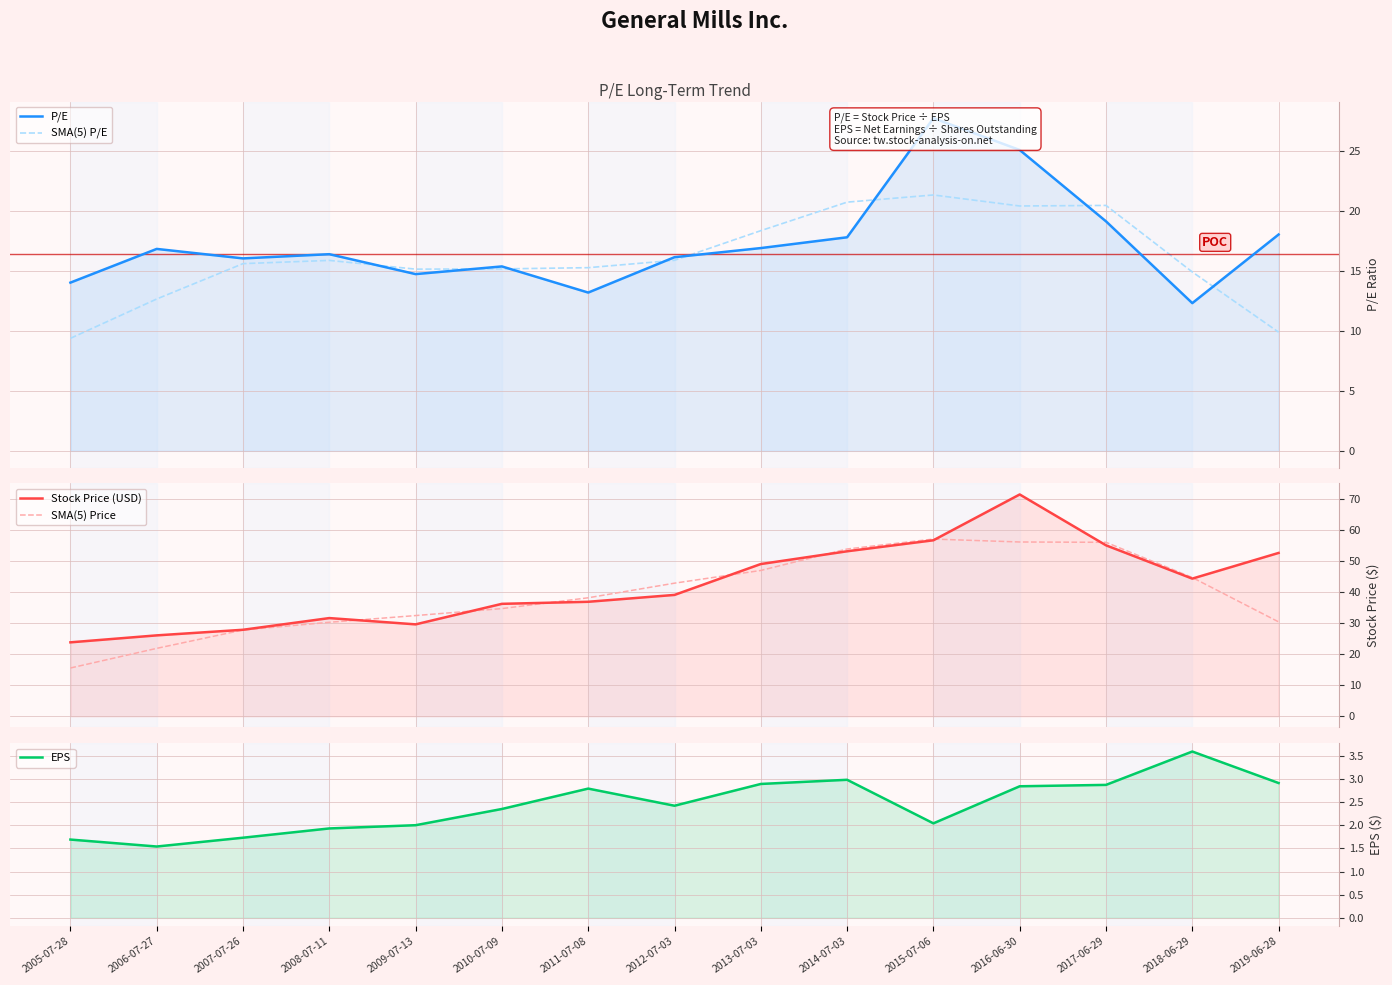

What is the lowest value of the Stock Price (USD) series?

23.8